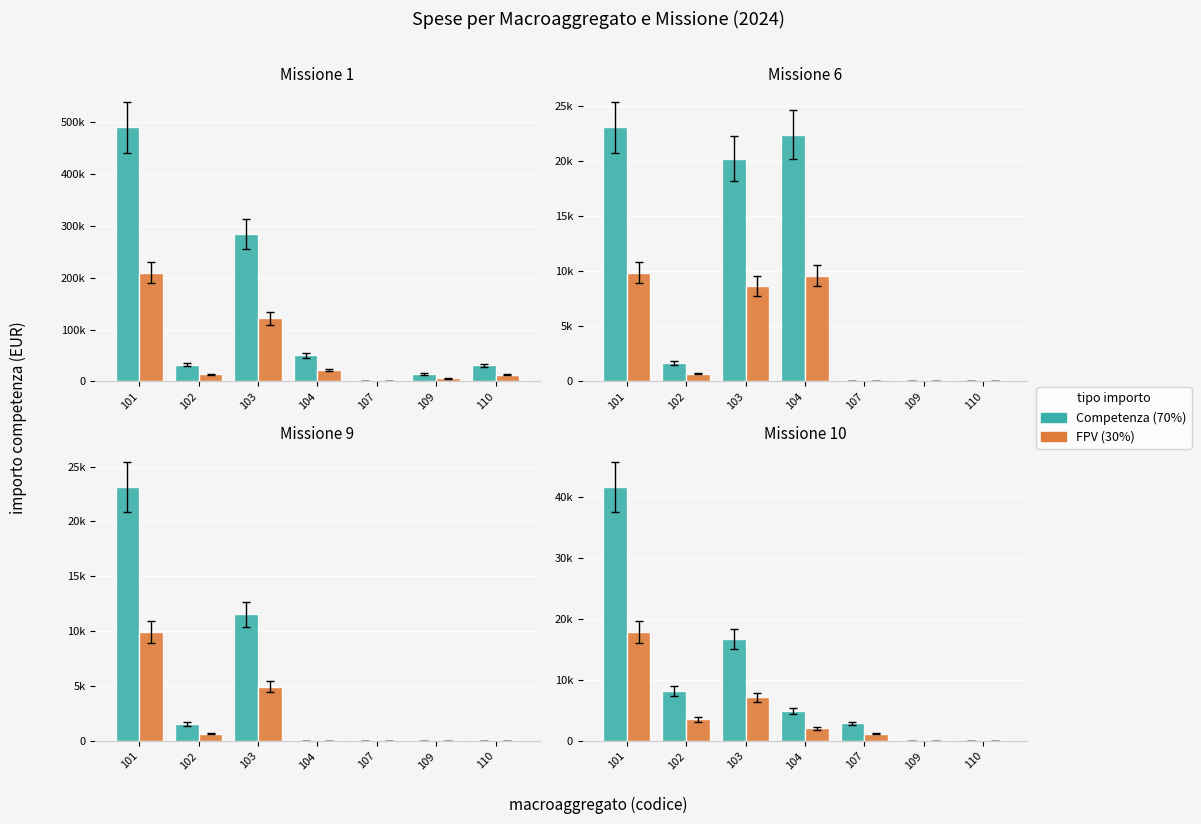

At which label does FPV reach its minimum?

109